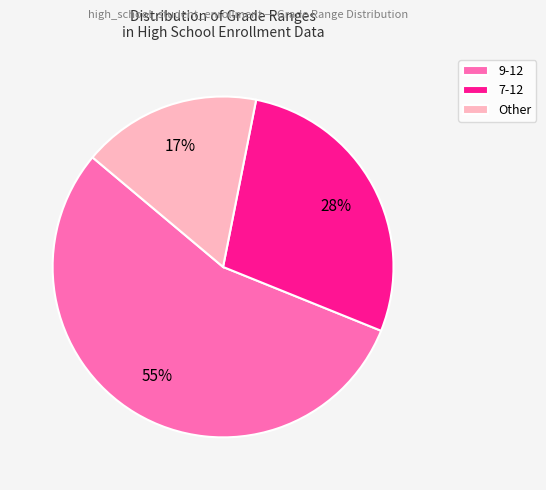

To the nearest percent, what is the difference between the Other and 9-12 slice percentages?

38%